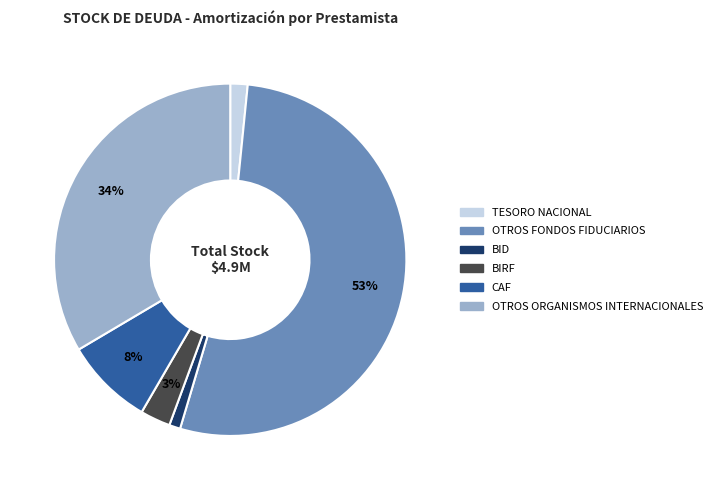

What percentage is the CAF slice, to the nearest percent?

8%